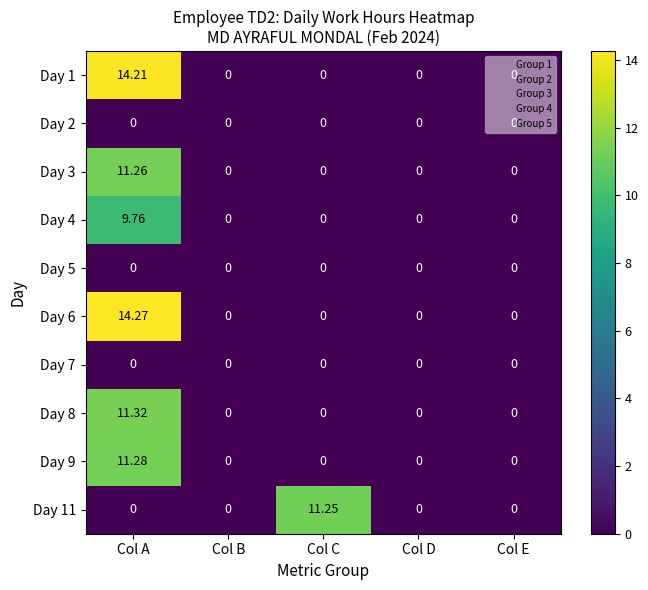

At which category does the chart reach its peak across all series?

Col A